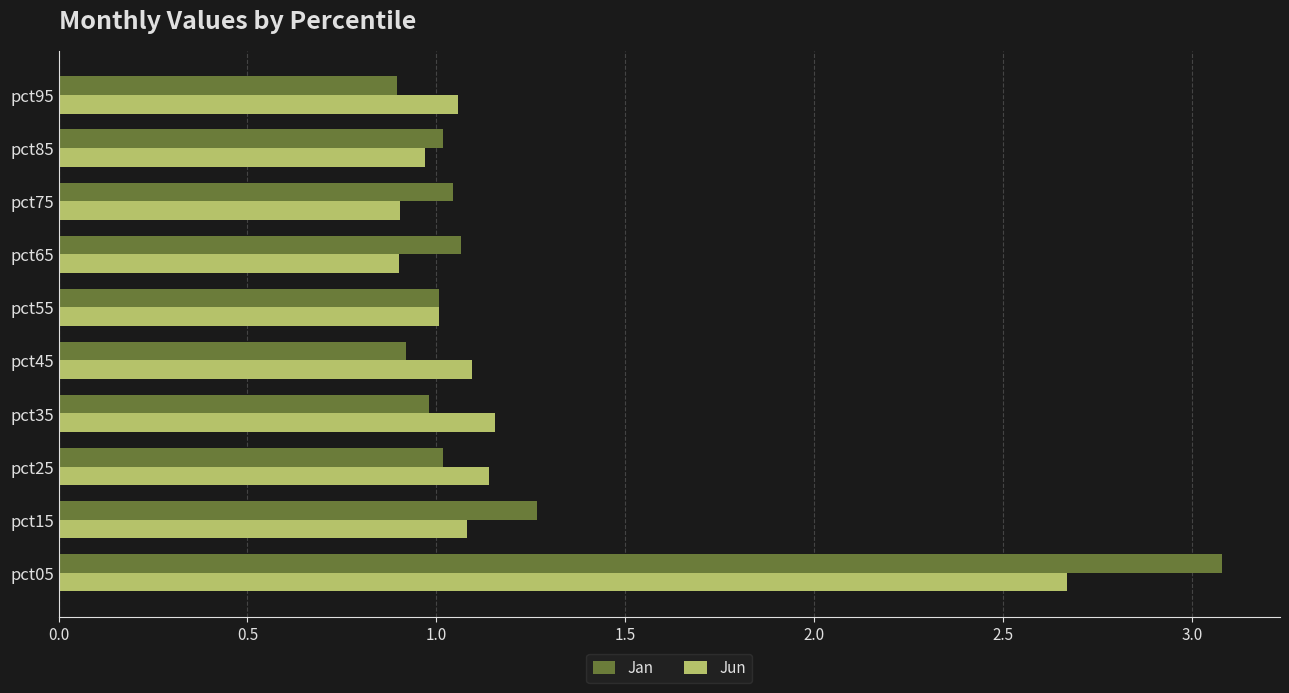

List the series in order of their peak value, highest first.

Jan, Jun